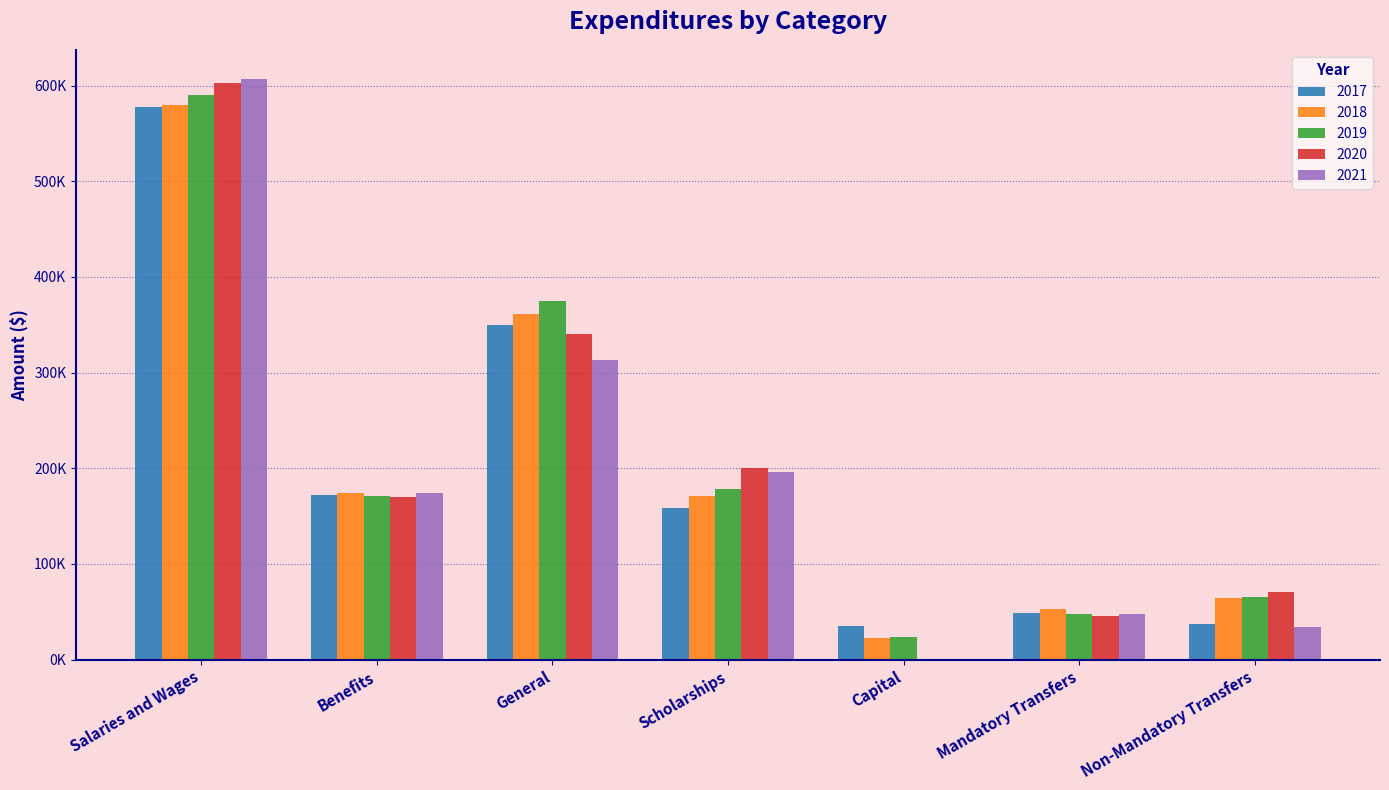

What are all the series names shown in the legend?

2017, 2018, 2019, 2020, 2021